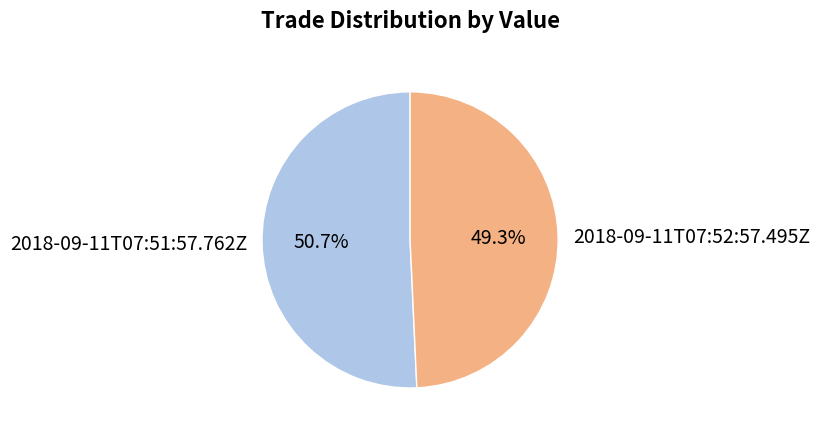

Which slice is the largest?

2018-09-11T07:51:57.762Z